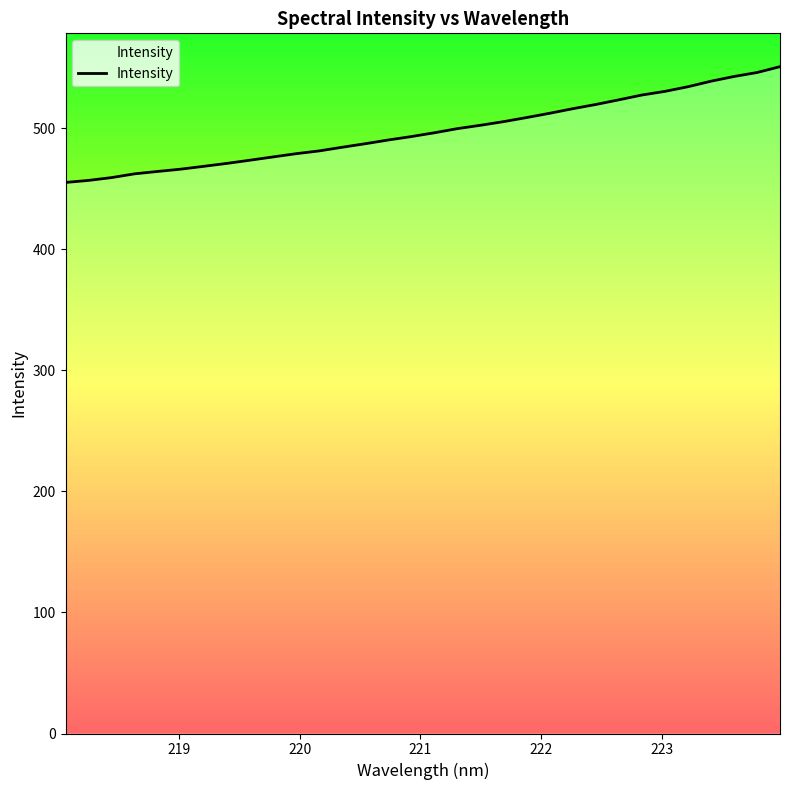

What is the minimum value shown in the chart?

455.2